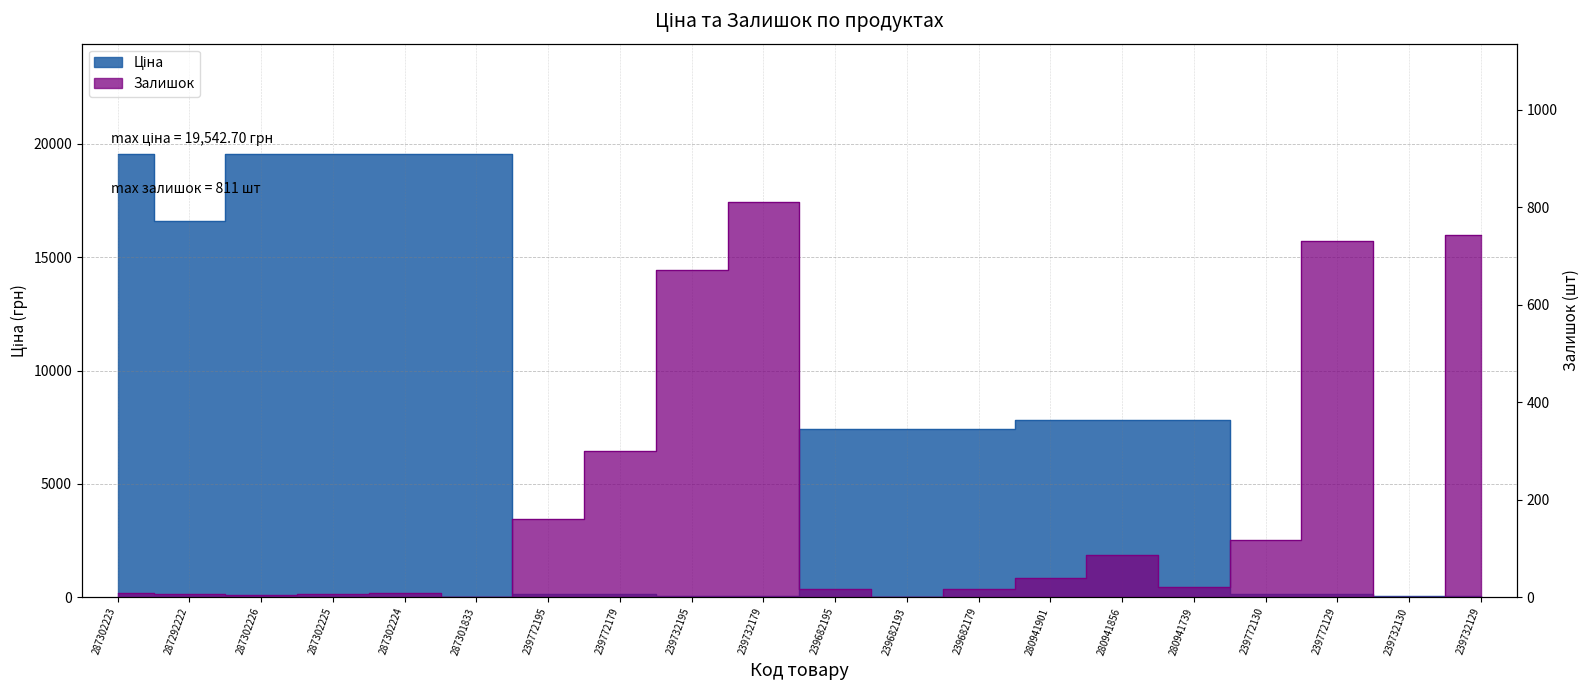

At which label does Ціна reach its peak?

287302223